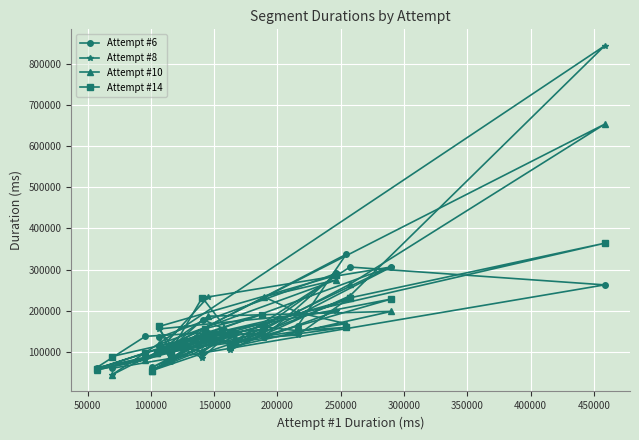

What is the greatest value displayed?

843147